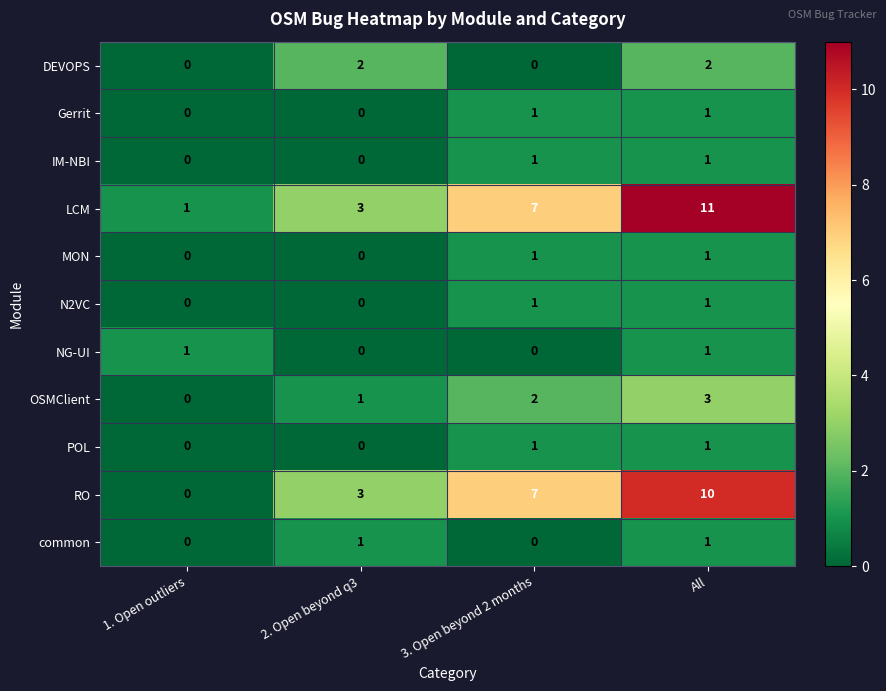

How many data points does each series have?

4